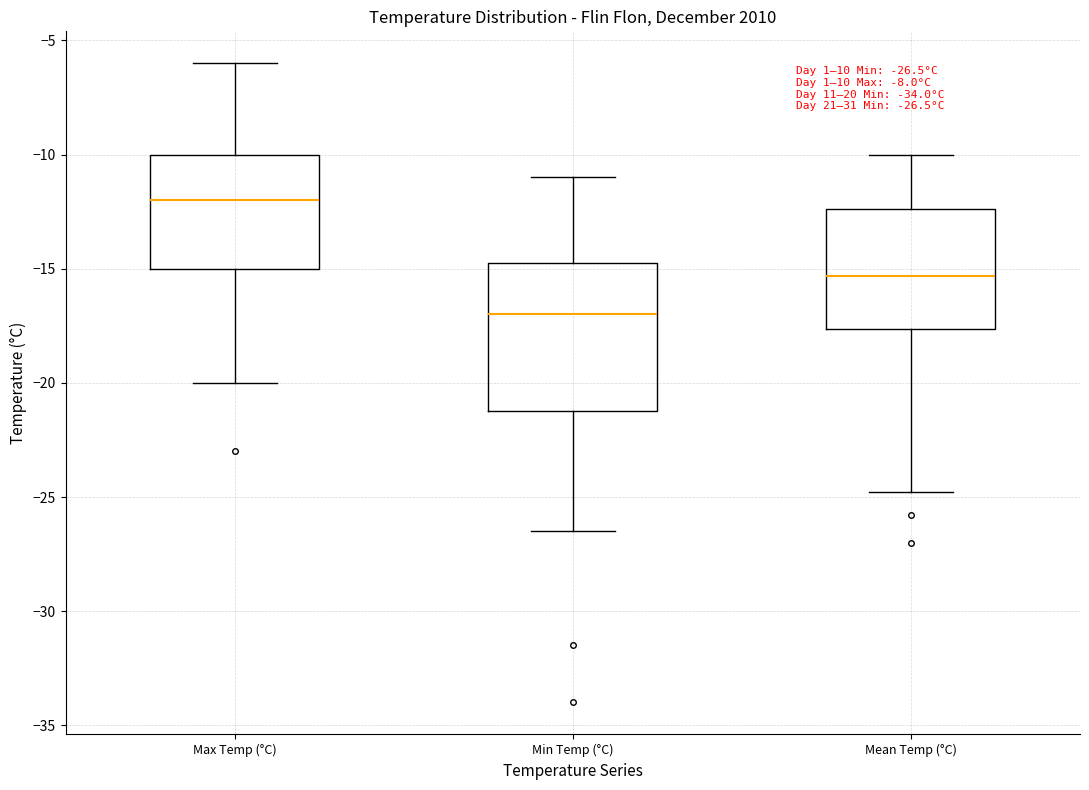

Which box has the highest median line?

Max Temp (°C)